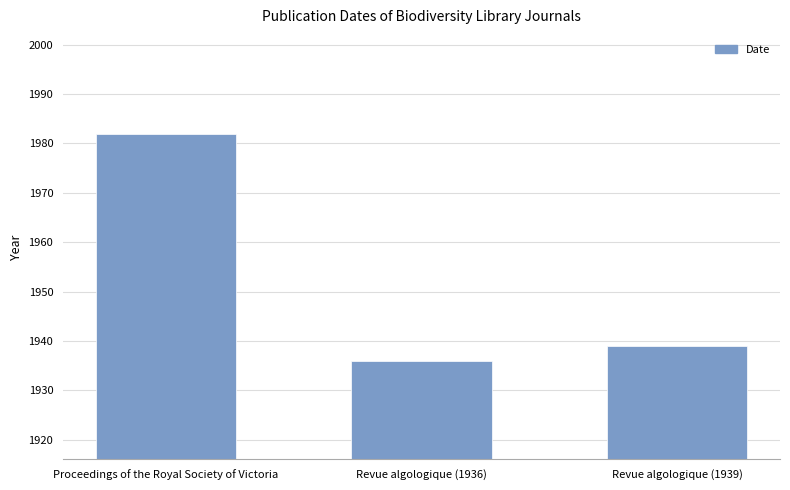

What is the sum of the values at Revue algologique (1939) and Proceedings of the Royal Society of Victoria?

3921